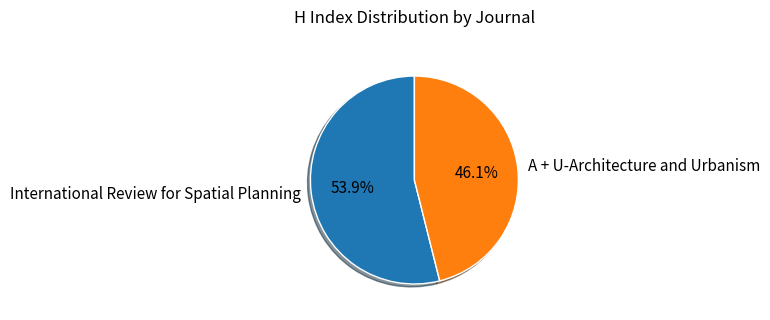

The A + U-Architecture and Urbanism slice represents 51% of the pie. True or false?

False